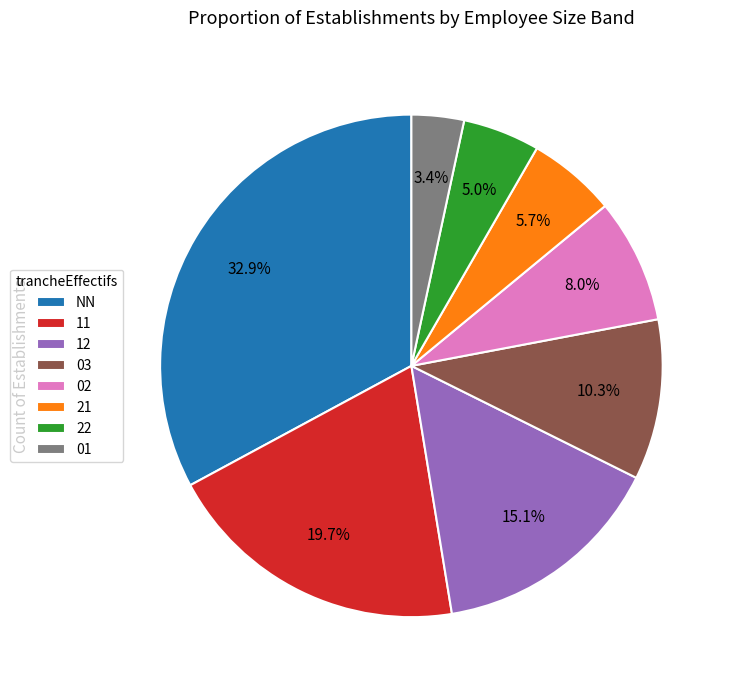

Count the number of slices in the pie.

8